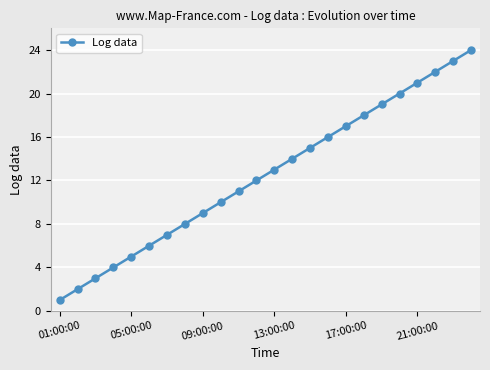

True or false: the data has more than 2 interior local peaks.

False